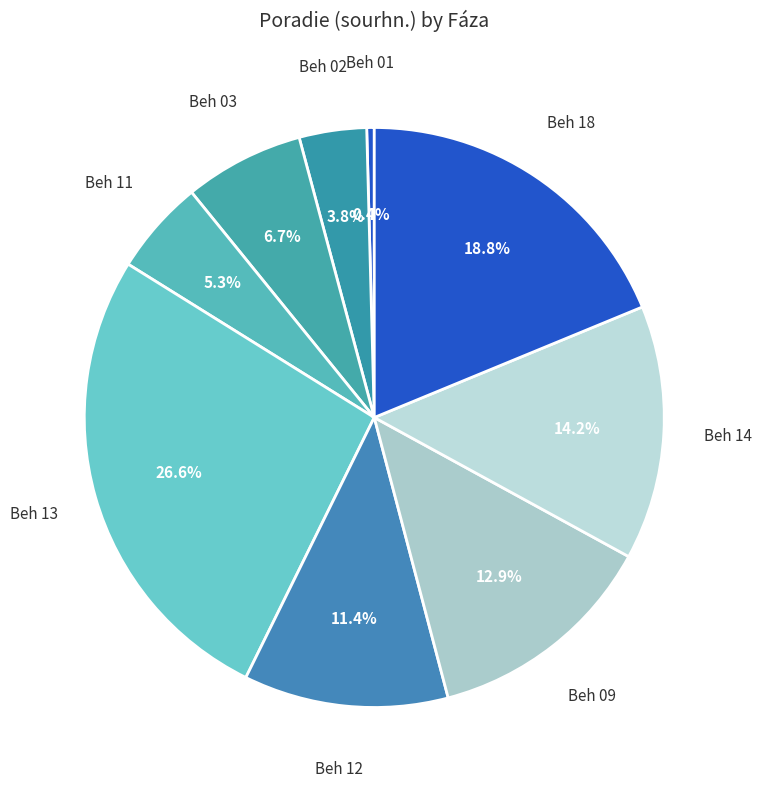

How many segments does this pie chart have?

9